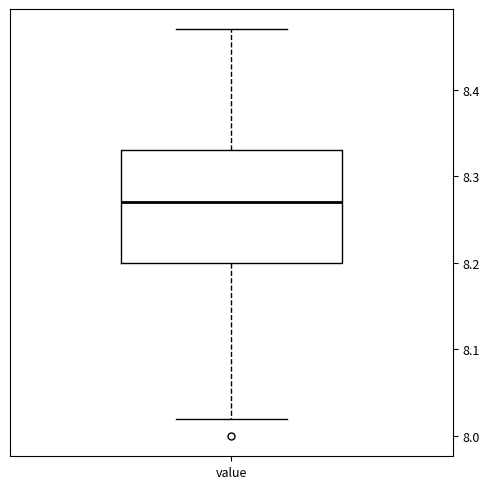

Read this box plot against the y-axis: the position of the median line, the range covered by the box, and the ends of both whiskers. The values are not printed on the chart, so give them approximately, as read against the axis.

median 8.27, box 8.20 to 8.33, whiskers 8.02 to 8.47